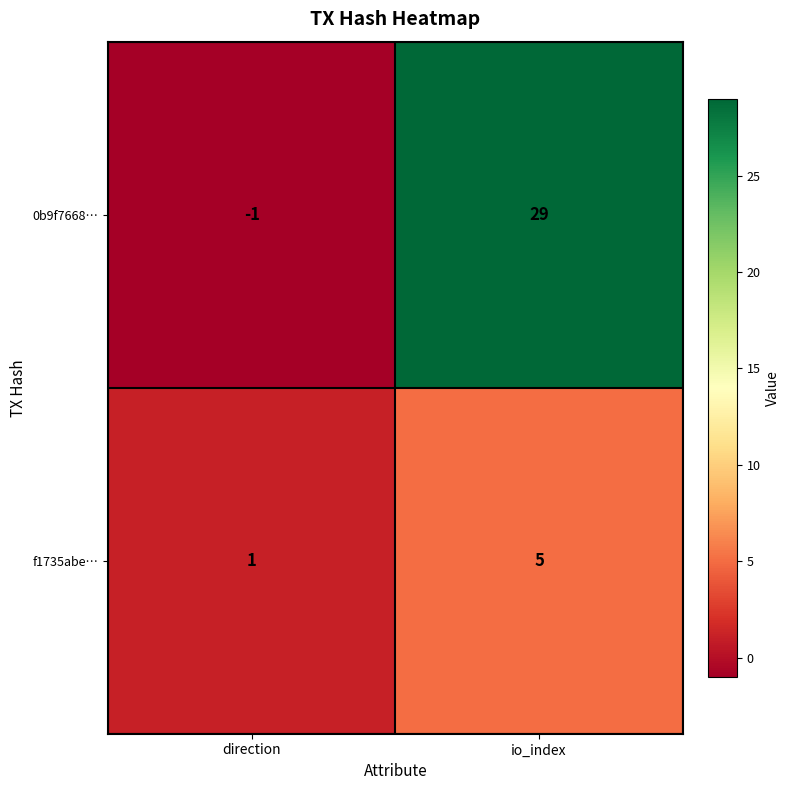

Rank the series by their maximum value, from highest to lowest.

0b9f7668…, f1735abe…